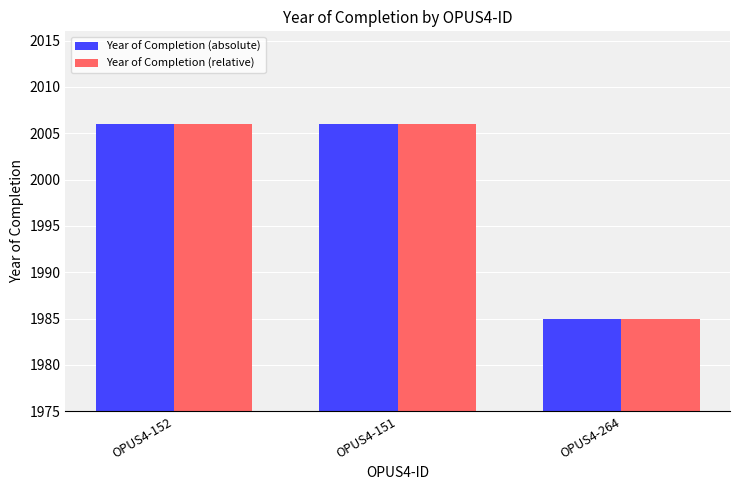

How many data points does each series have?

3